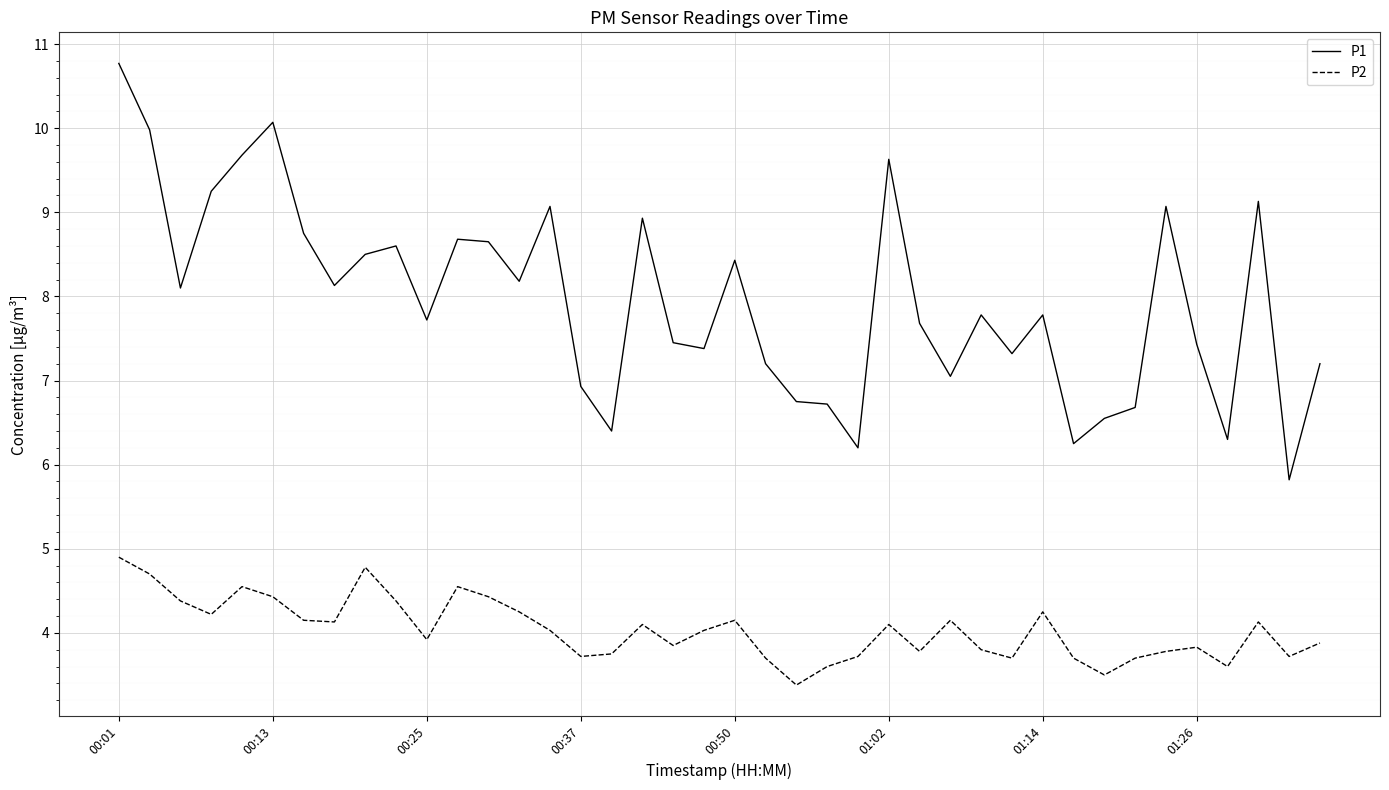

What is the maximum value for P2?

4.9